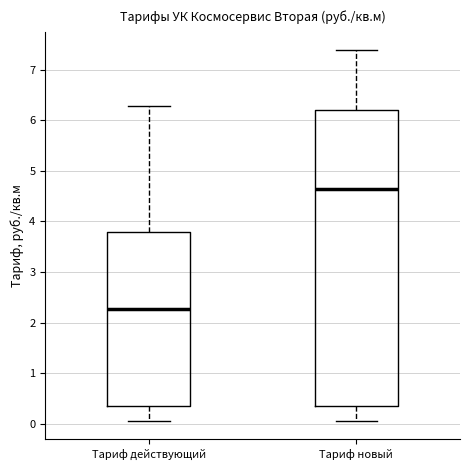

Which box's median line is the highest?

Тариф новый